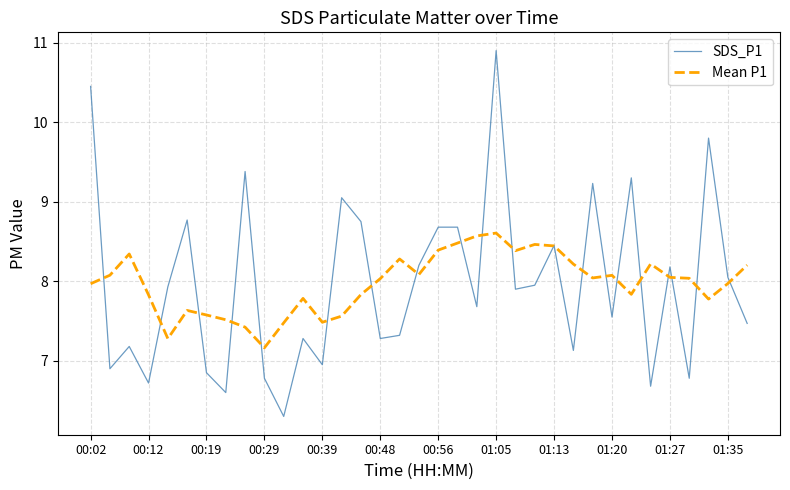

Rank the series by their maximum value, from lowest to highest.

Mean P1, SDS_P1